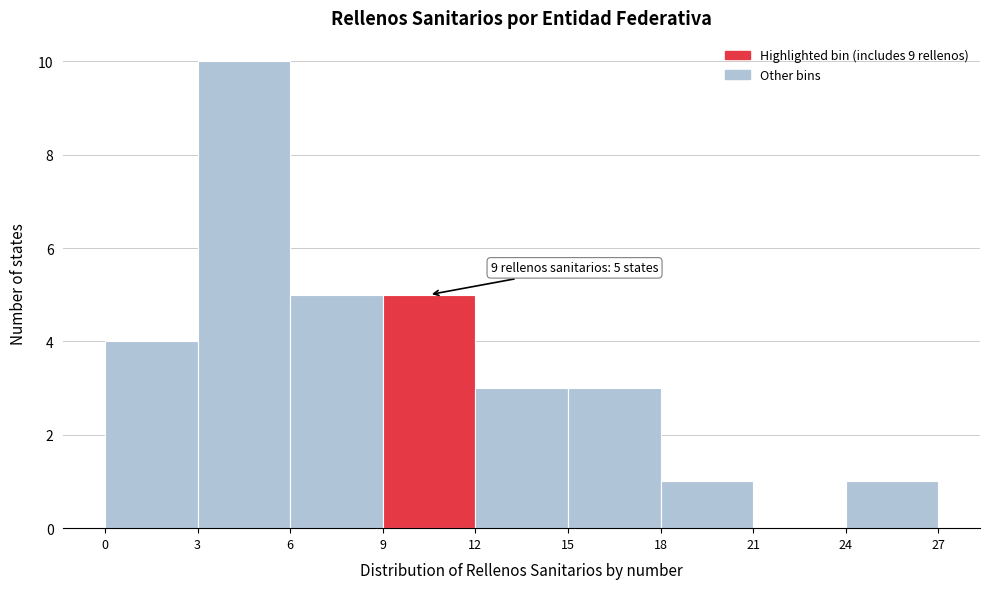

Over which range of the x-axis is the bar tallest?

3 to 6